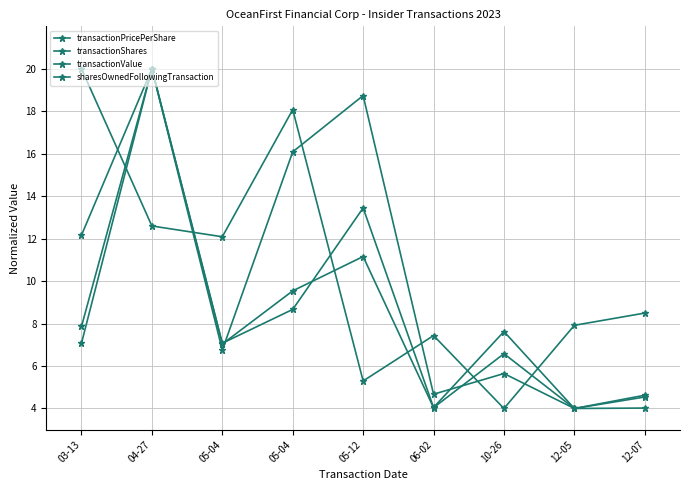

How many data points in transactionPricePerShare are above 8?

5